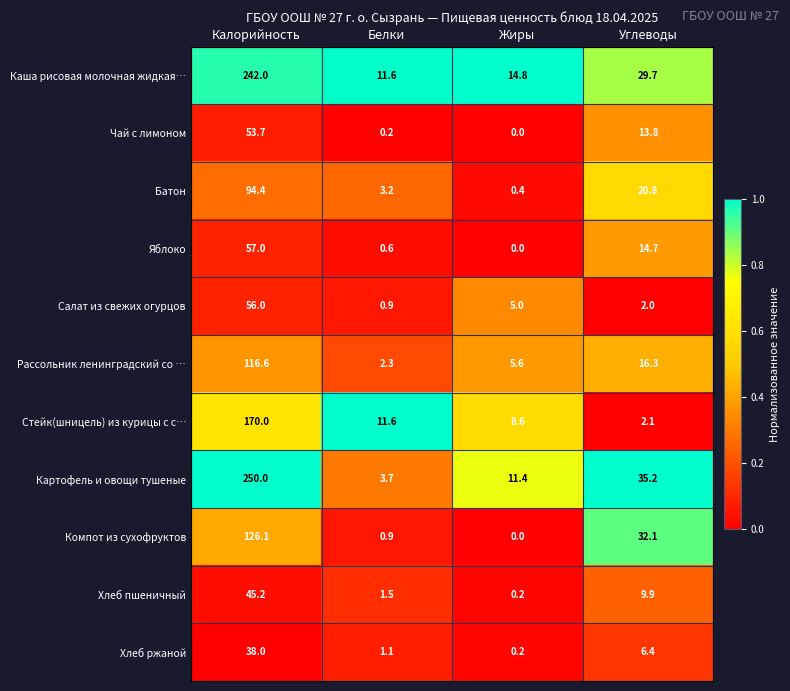

What is the average value of the Яблоко series?

18.1